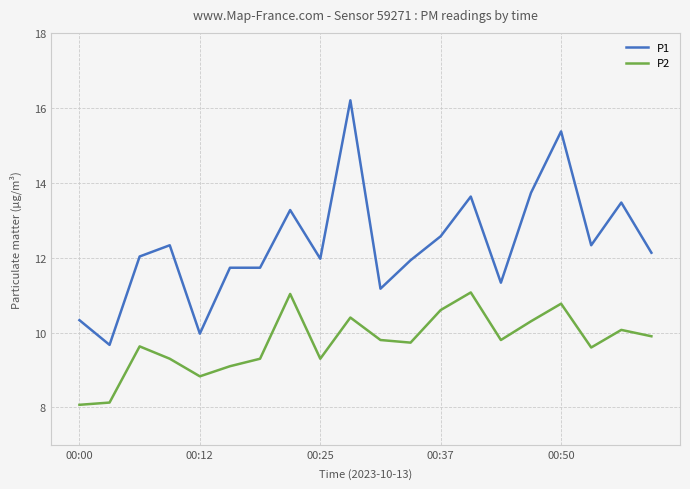

What is the difference between the maximum and minimum values in the P2 series?

3.0